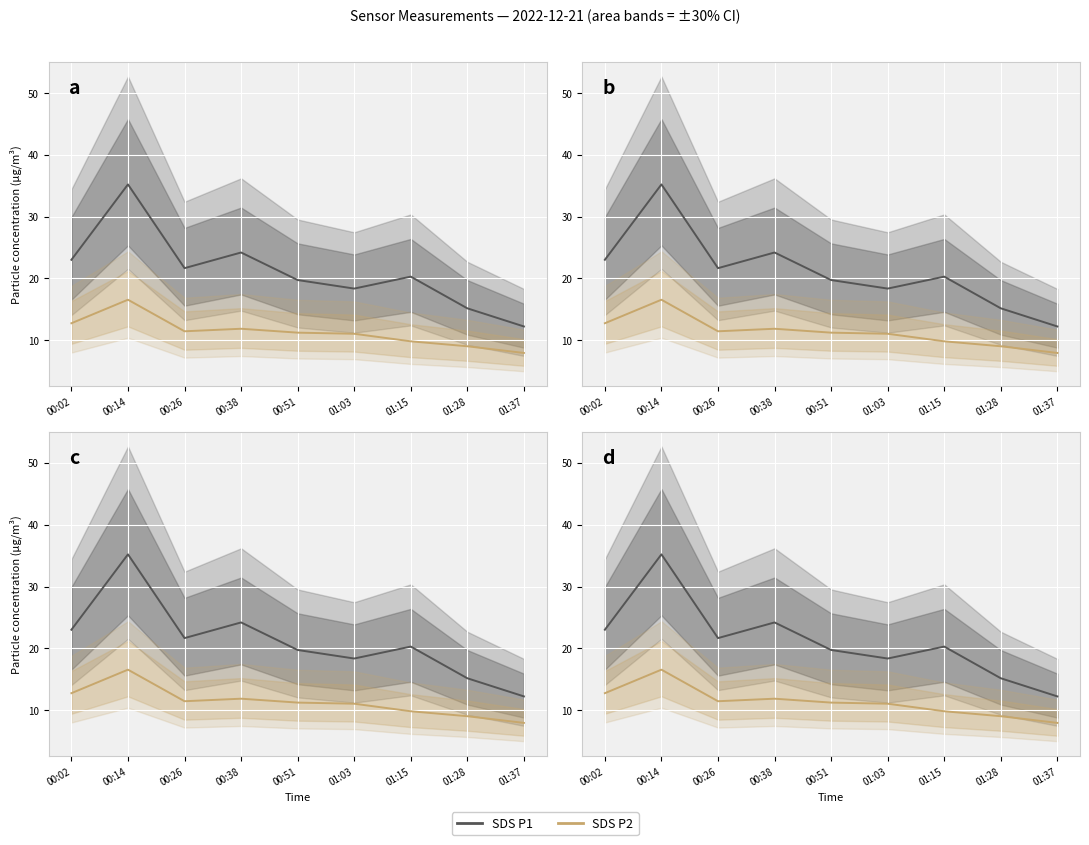

How many interior local valleys does the SDS P1 series have?

2